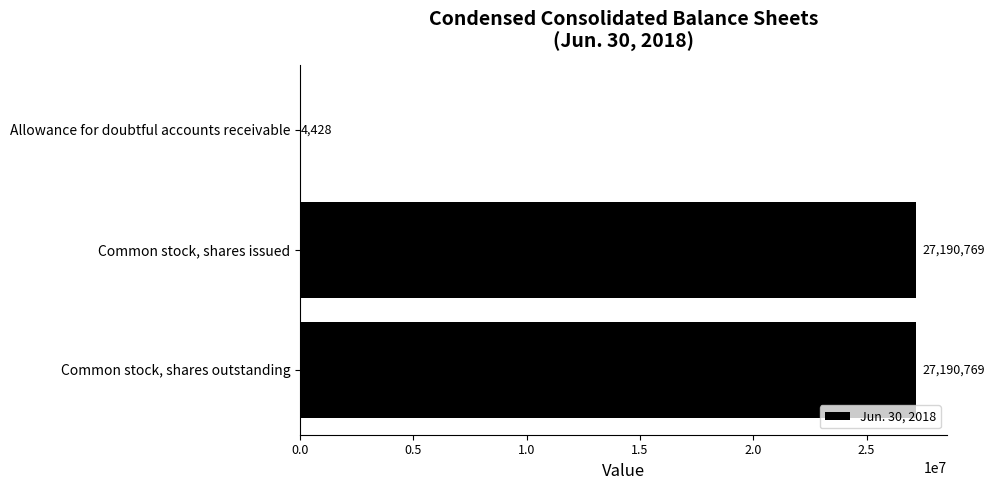

What is the sum of the values at Common stock, shares issued and Allowance for doubtful accounts receivable?

27195197